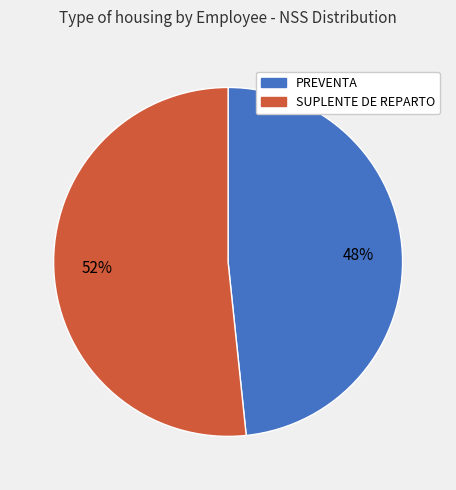

Is there a majority slice in this chart?

Yes